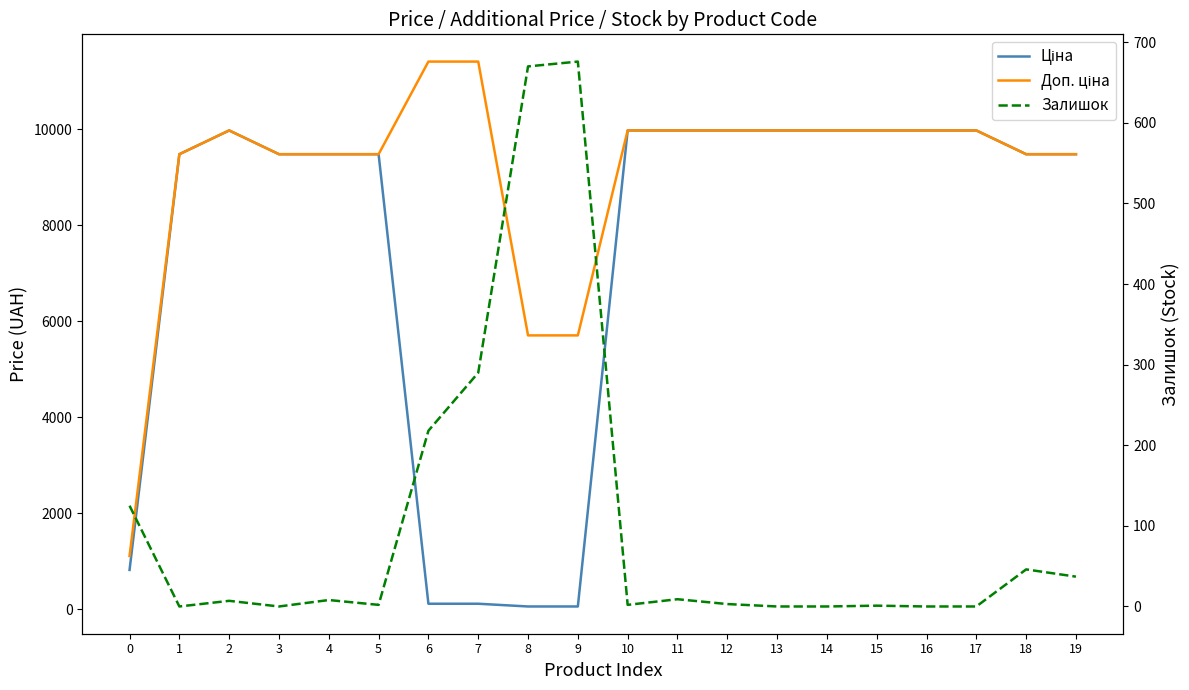

At which category does Залишок reach its first local peak?

2